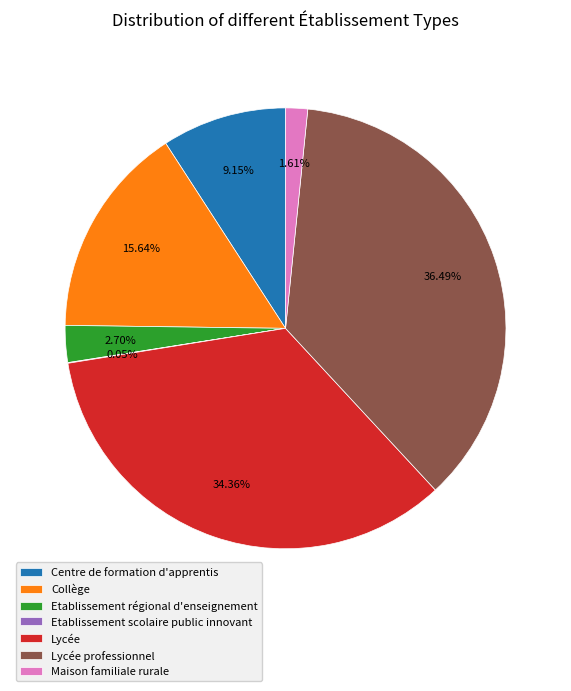

What is the largest slice in the pie chart?

Lycée professionnel